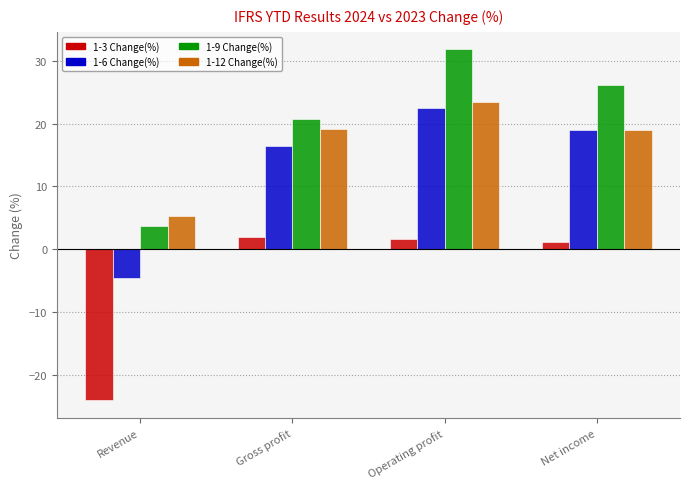

Read the 1-12 Change(%) value at Revenue.

5.3